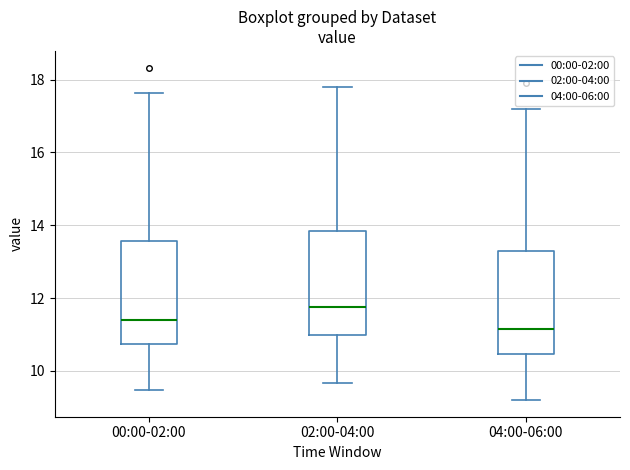

Reading left to right, transcribe this box plot: for each box, give where its median line is, the range the box spans, and where its two whiskers end, as read against the y-axis. The values are not printed on the chart, so give them approximately, as read against the axis.

00:00-02:00: median 11.4, box 10.8 to 13.6, whiskers 9.4 to 17.6
02:00-04:00: median 11.8, box 11.0 to 13.8, whiskers 9.6 to 17.8
04:00-06:00: median 11.2, box 10.4 to 13.4, whiskers 9.2 to 17.2